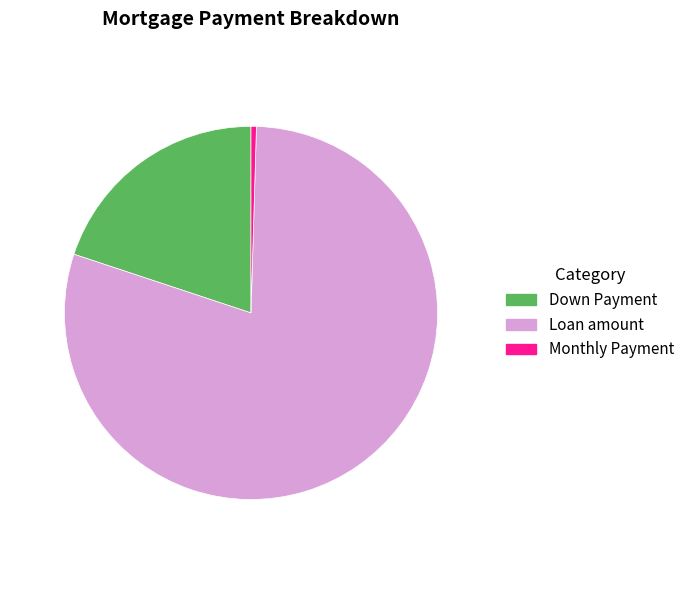

Which has a higher value, Down Payment or Monthly Payment?

Down Payment